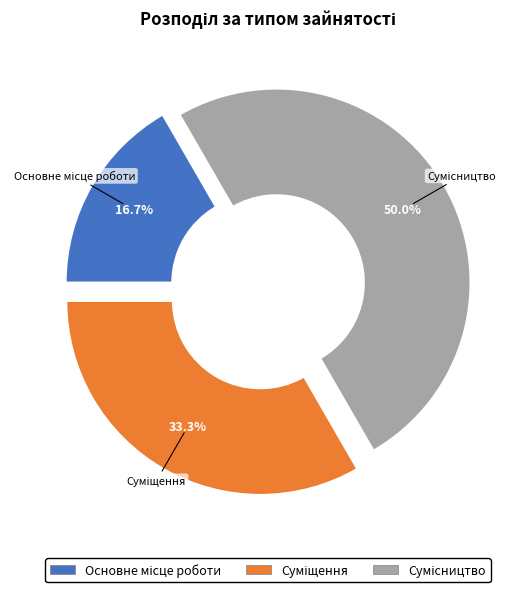

What is the change in value from Основне місце роботи to Сумісництво?

+2